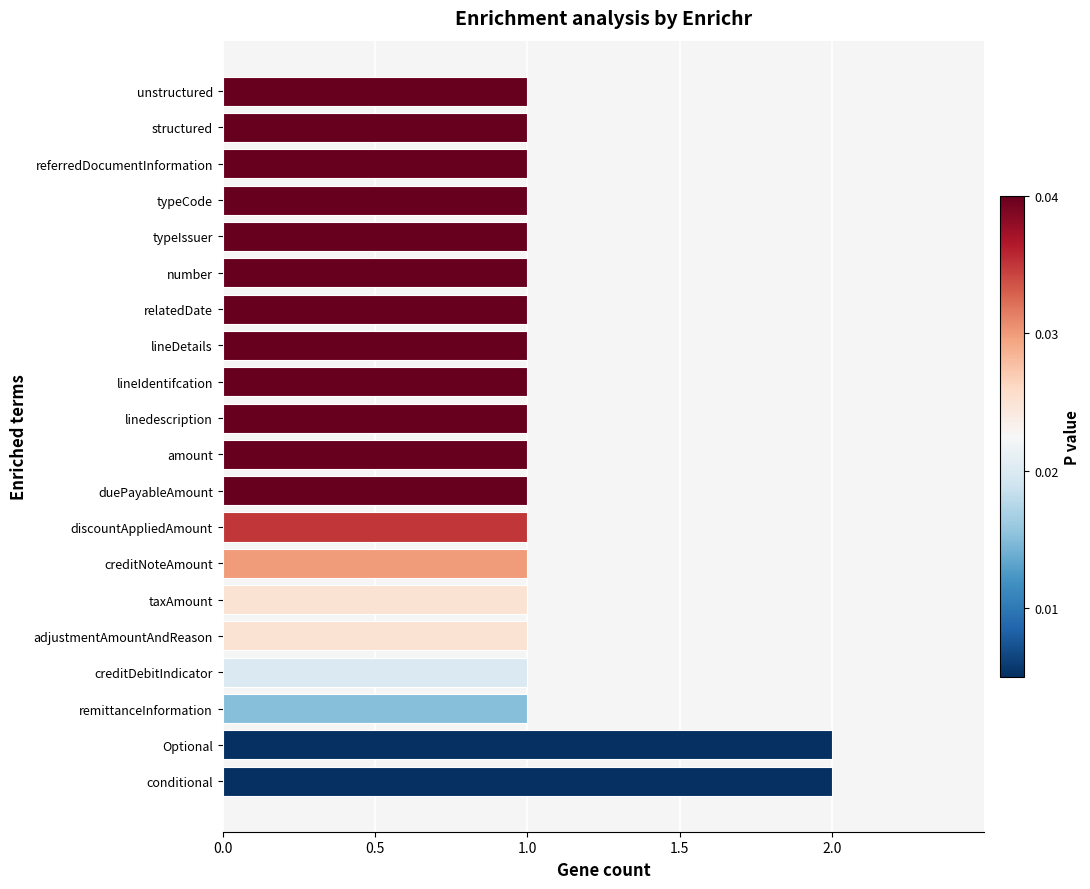

Reading bottom to top, extract all data points from this chart.

2	2	1	1	1	1	1	1	1	1	1	1	1	1	1	1	1	1	1	1